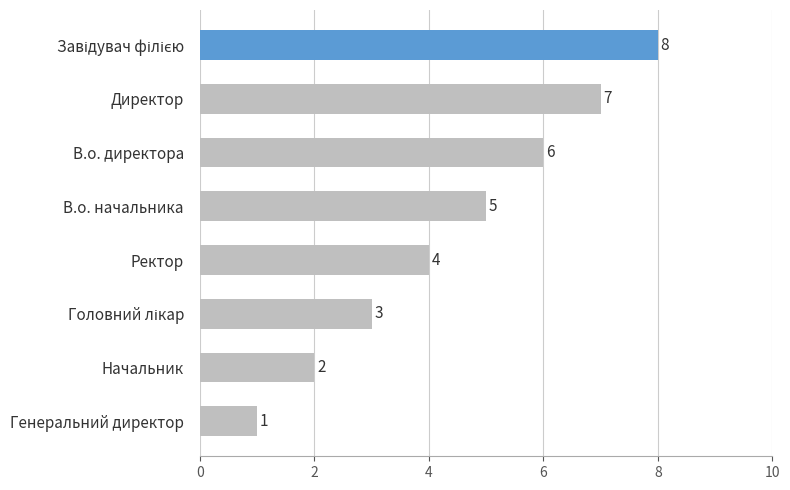

What is the greatest value displayed?

8